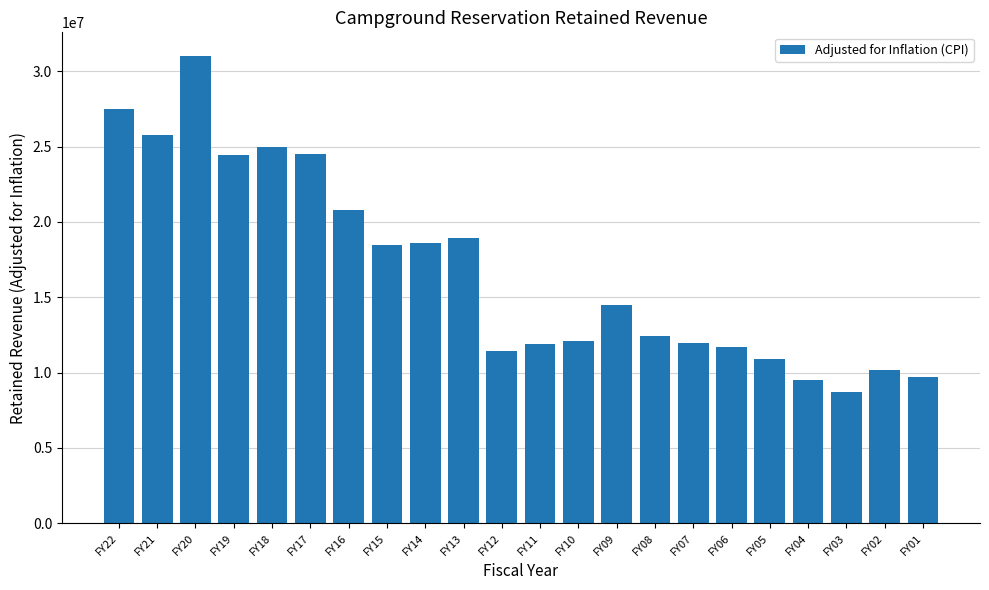

What is the difference between the maximum and minimum values?

22333394